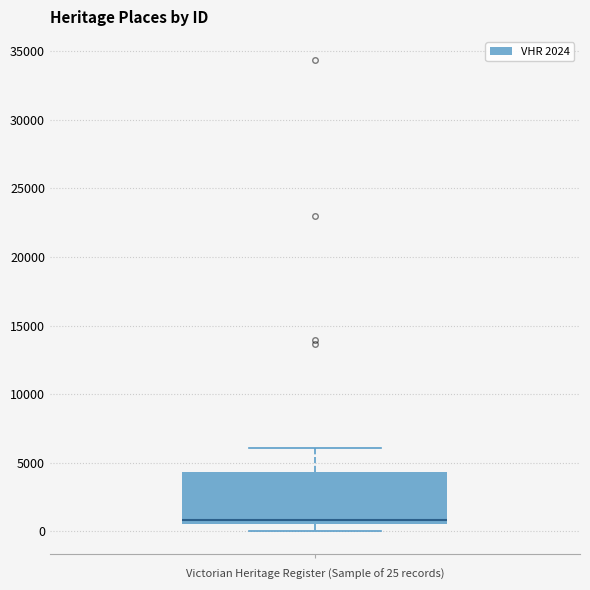

Read this box plot against the y-axis: the position of the median line, the range covered by the box, and the ends of both whiskers. The values are not printed on the chart, so give them approximately, as read against the axis.

median 1000, box 500 to 4500, whiskers 0 to 6000